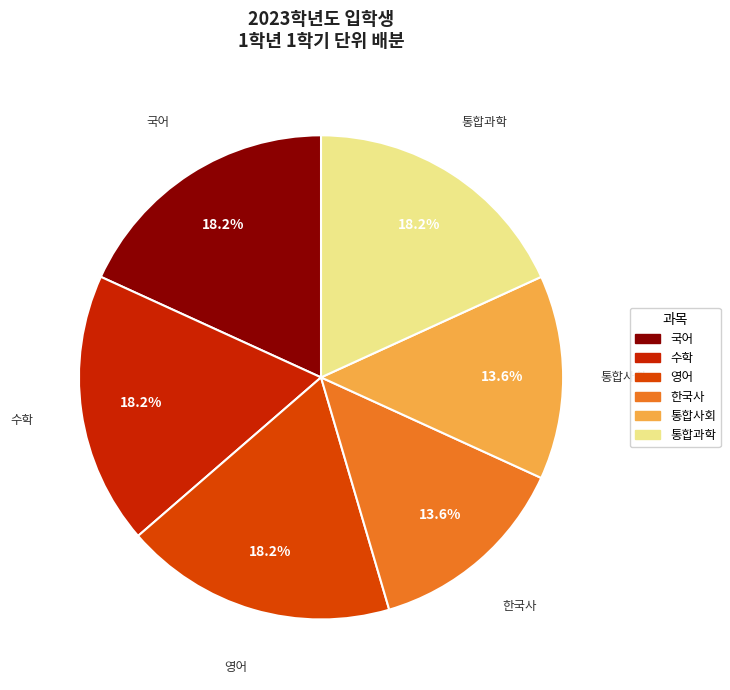

Which category has the biggest portion of the pie?

국어